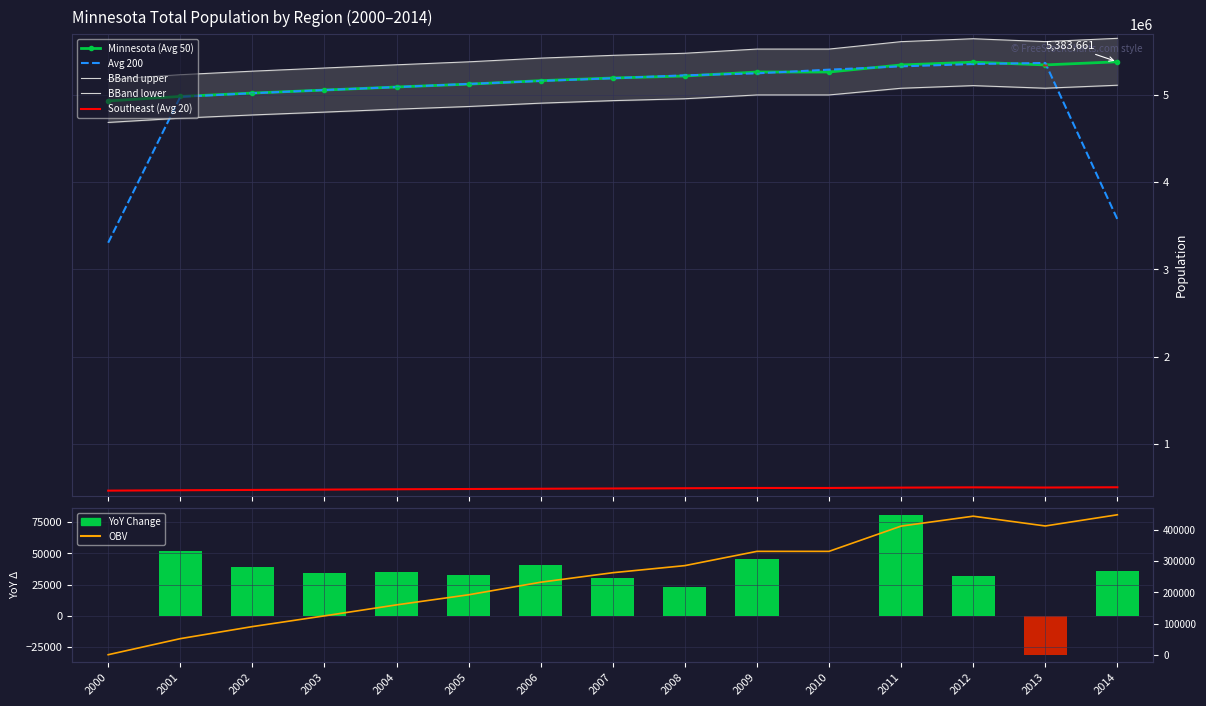

Reading right to left, list all the values displayed in this chart.

Minnesota: 2014=5383661	2013=5347740	2012=5379139	2011=5347299	2010=5266214	2009=5266214	2008=5220393	2007=5197621	2006=5167101	2005=5126739	2004=5094304	2003=5059023	2002=5024570	2001=4985851	2000=4934275
Southeast: 2014=500000	2013=497000	2012=499000	2011=496000	2010=492000	2009=492000	2008=489000	2007=486000	2006=483000	2005=480000	2004=476990	2003=473130	2002=469264	2001=465835	2000=461409